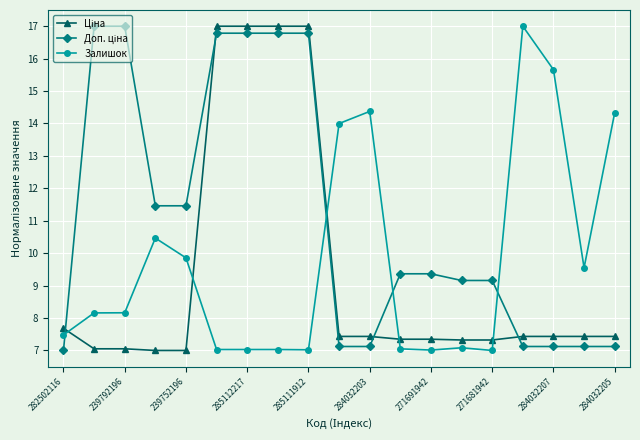

What is the value of the Залишок point at the 11th from the left?

14.4